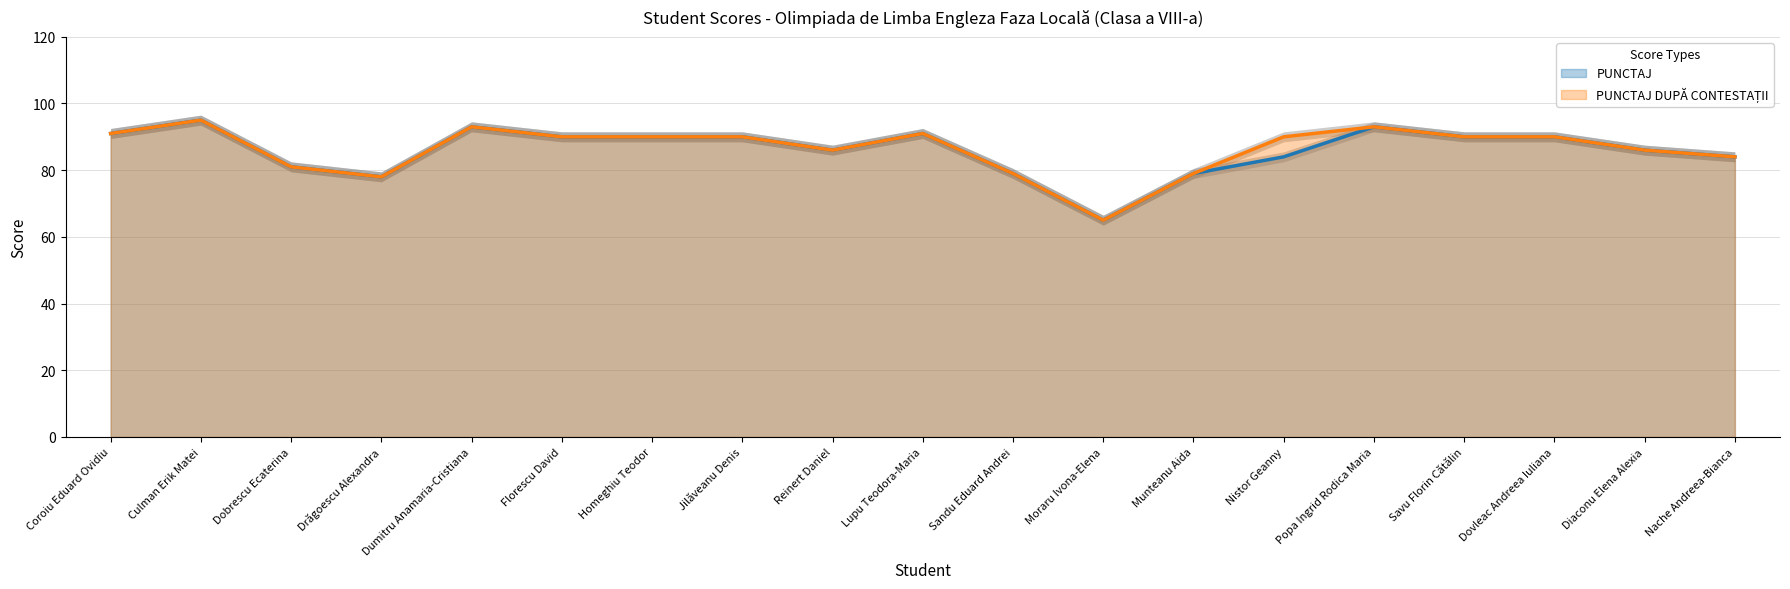

Does the chart display data point markers on the line(s)?

No